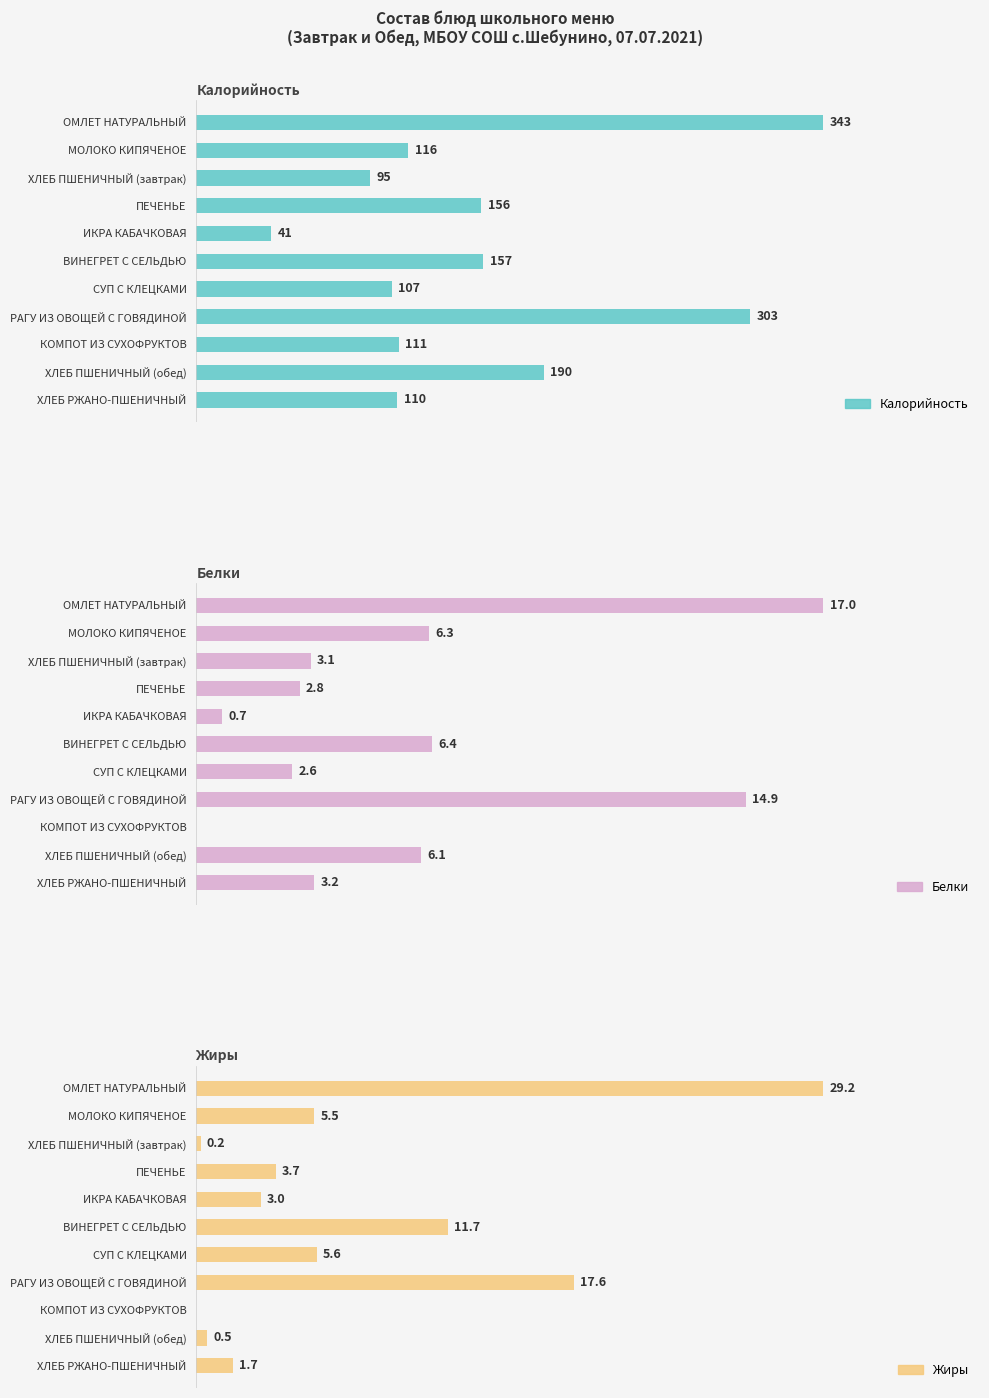

Reading right to left, extract all data points from this chart.

Калорийность: 110.0	190.0	111.0	303.0	107.0	157.0	41.0	156.0	95.0	116.0	343.0
Белки: 3.2	6.1	0.0	14.9	2.6	6.4	0.7	2.8	3.1	6.3	17.0
Жиры: 1.7	0.5	0.0	17.6	5.6	11.7	3.0	3.7	0.2	5.5	29.2